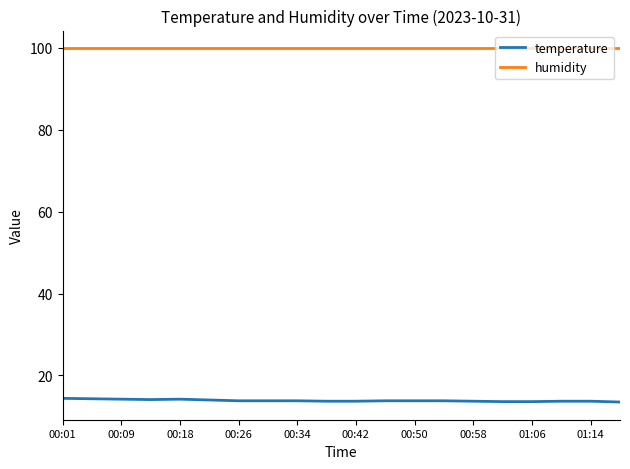

Is this an area chart (filled region under the line)?

No